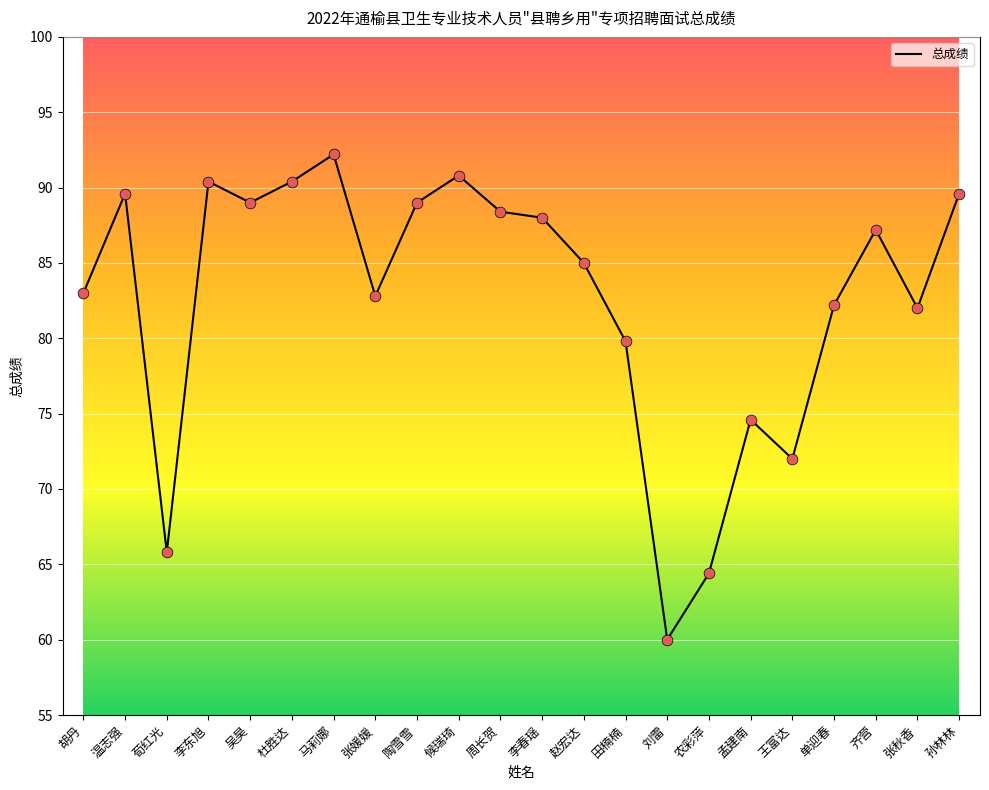

What is the change in value from 荀红光 to 单迎春?

+16.4